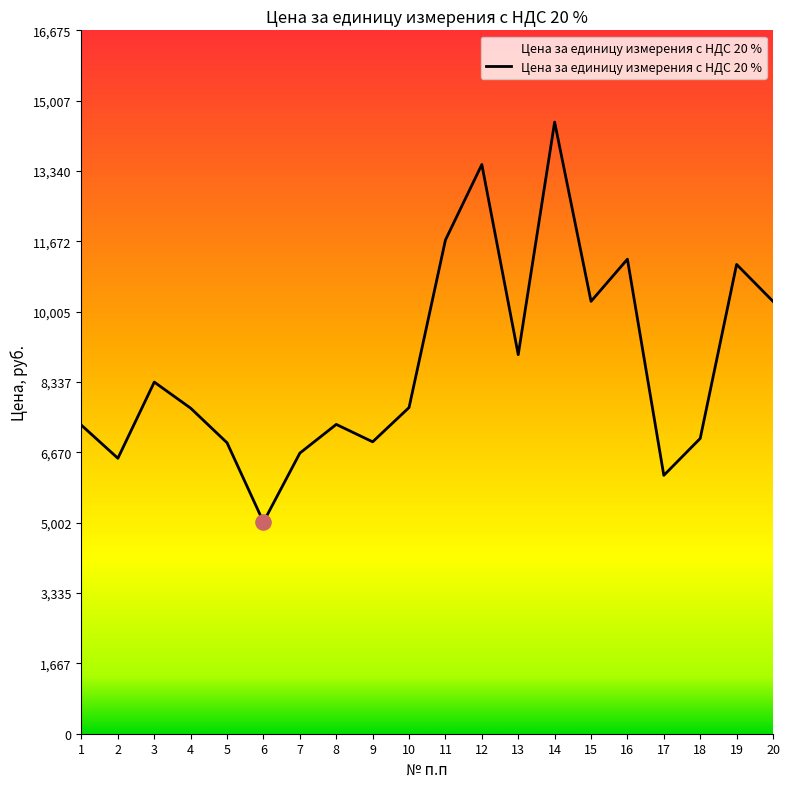

Which has a higher value, 9 or 1?

1